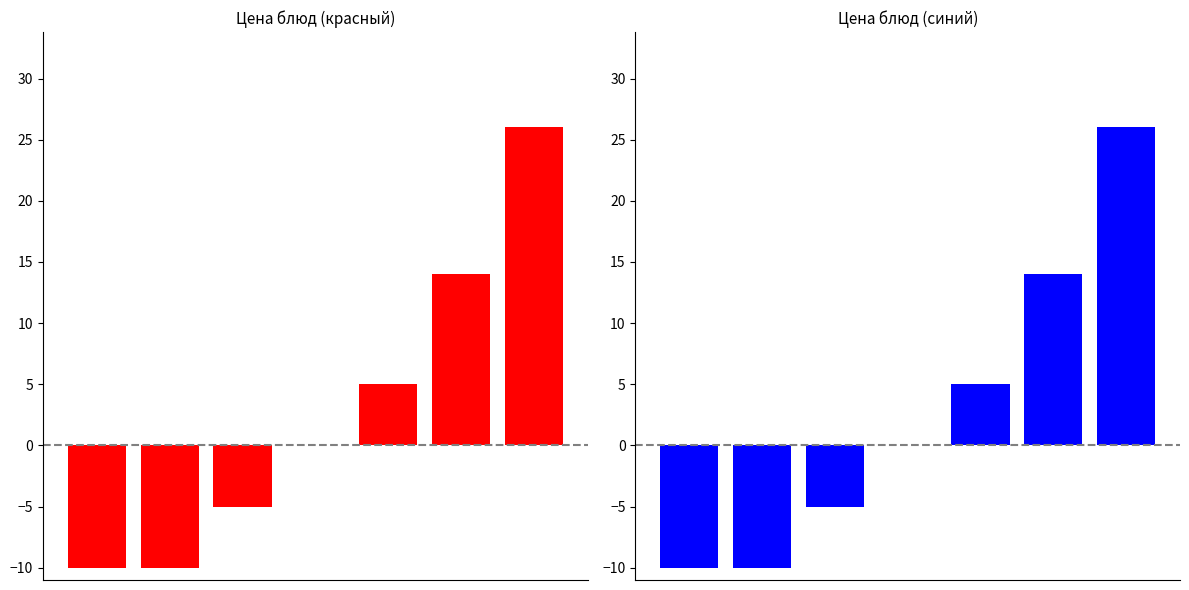

What is the difference between the maximum and minimum values?

36